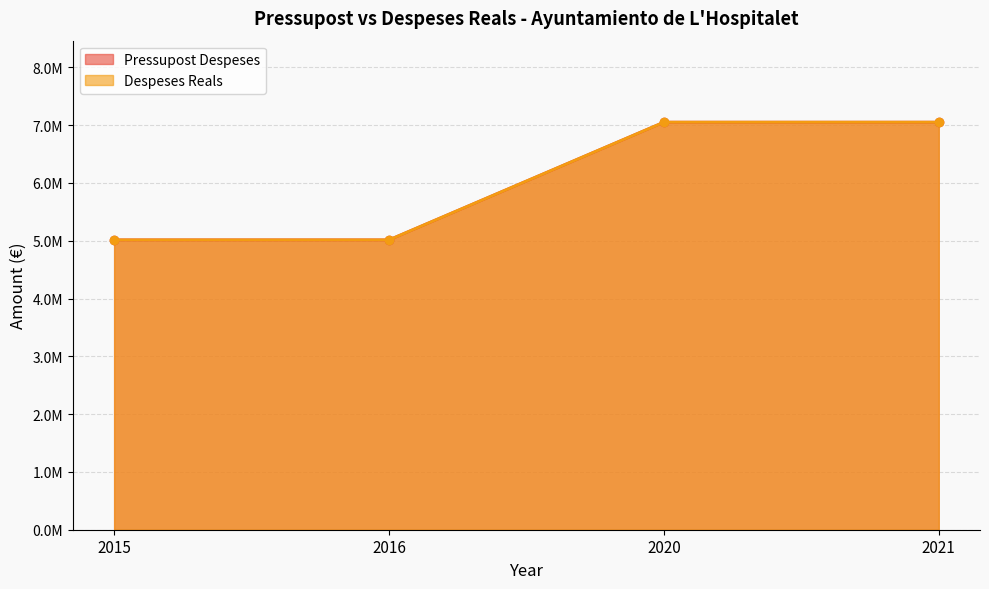

Reading left to right, transcribe all the data shown in this chart.

Pressupost Despeses: 2015=5014827.4	2016=5014827.4	2020=7051049.3	2021=7051049.3
Despeses Reals: 2015=5014827.4	2016=5014827.4	2020=7051049.3	2021=7051049.3